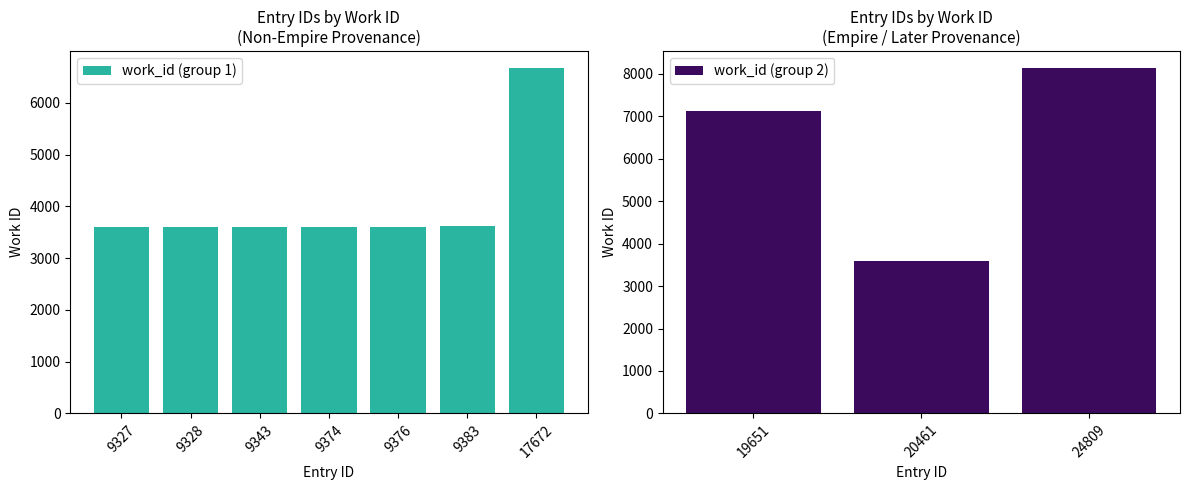

What is the greatest value displayed?

8129